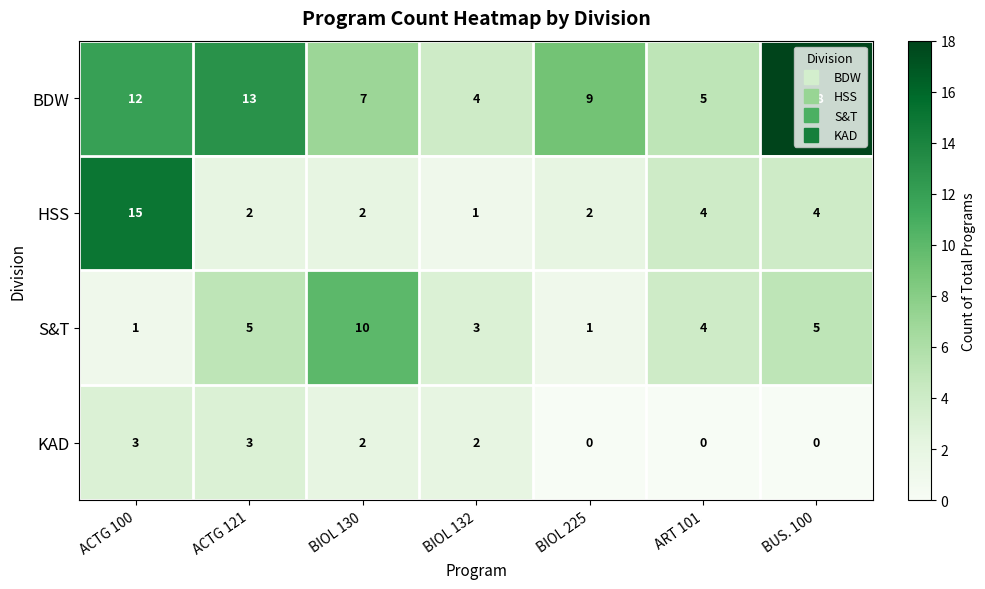

How many S&T values are between 1 and 5?

6